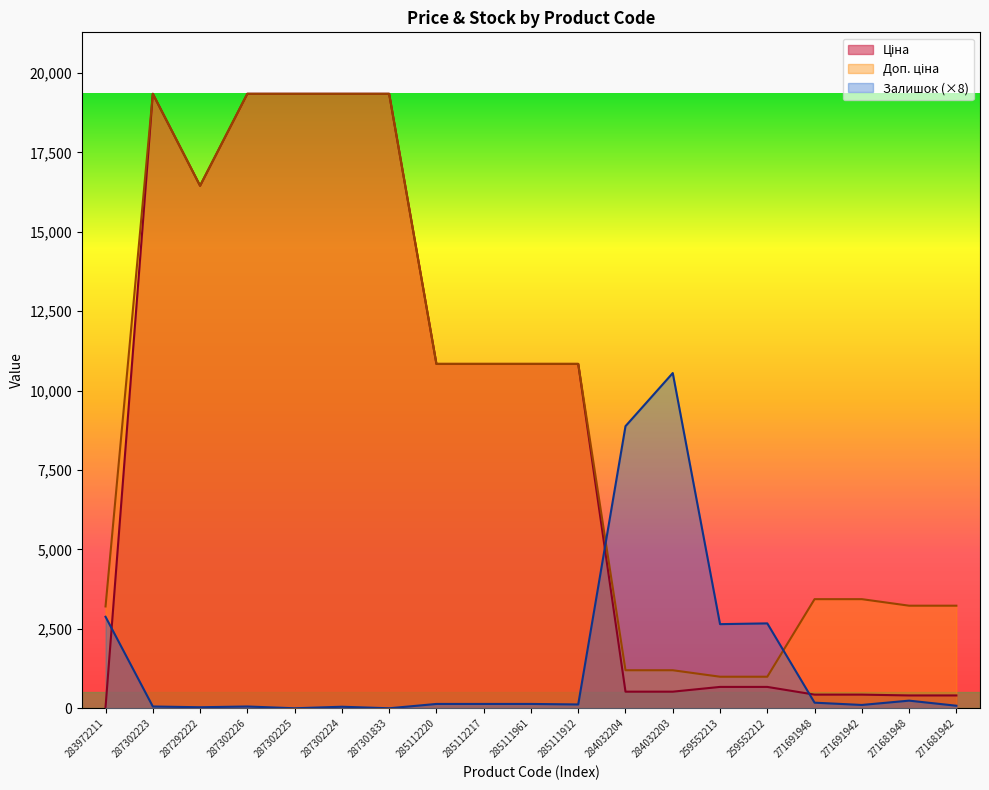

What position from the left is 287302223?

2